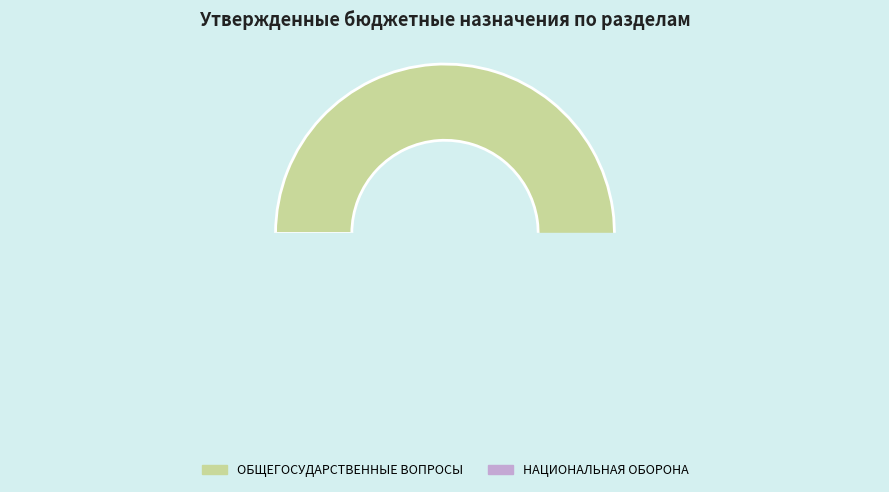

Which slice is the largest?

ОБЩЕГОСУДАРСТВЕННЫЕ ВОПРОСЫ